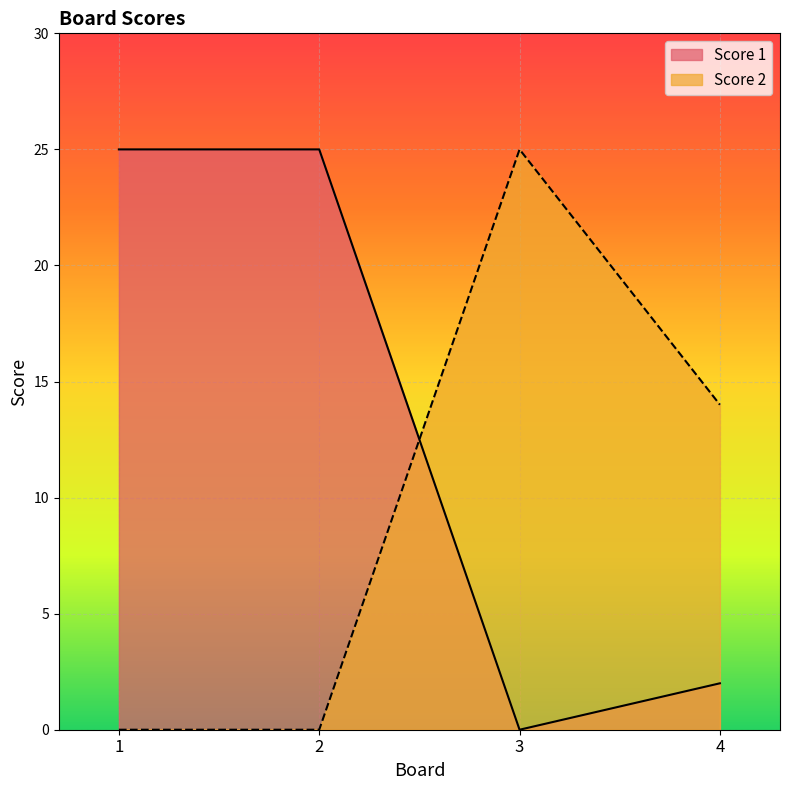

Between which two adjacent categories do Score 1 and Score 2 first intersect?

2 and 3